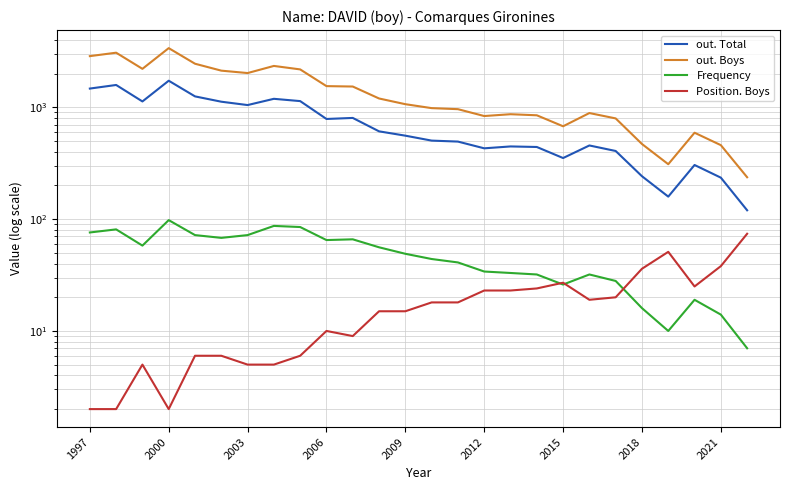

In out. Total, how many points are lower than both neighbors (excluding endpoints)?

6